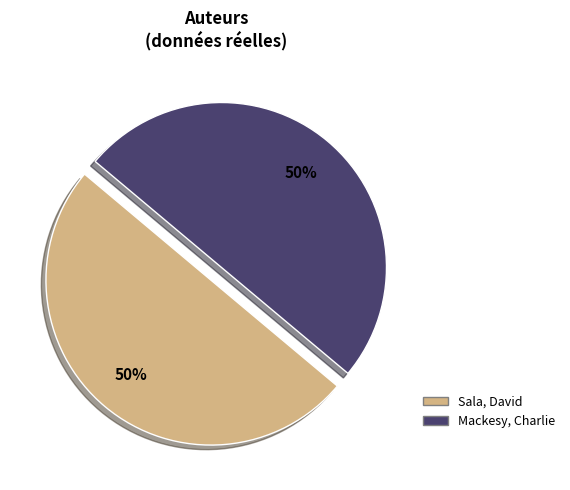

How many slices are in this pie chart?

2